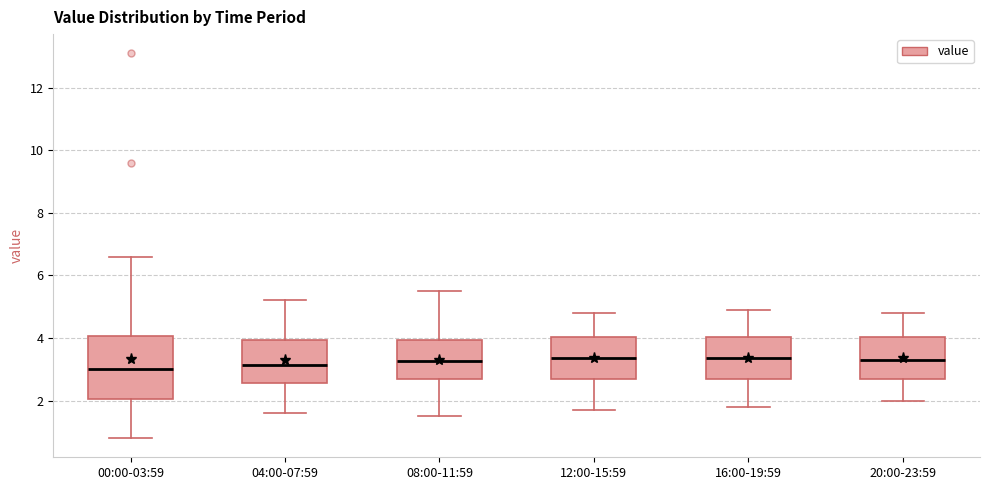

Reading left to right, read every box against the y-axis: the position of its median line, the range the box covers, and the ends of its whiskers. The values are not printed on the chart, so give them approximately, as read against the axis.

00:00-03:59: median 3.0, box 2.0 to 4.0, whiskers 0.8 to 6.6
04:00-07:59: median 3.2, box 2.6 to 4.0, whiskers 1.6 to 5.2
08:00-11:59: median 3.2, box 2.6 to 4.0, whiskers 1.6 to 5.6
12:00-15:59: median 3.4, box 2.6 to 4.0, whiskers 1.8 to 4.8
16:00-19:59: median 3.4, box 2.6 to 4.0, whiskers 1.8 to 5.0
20:00-23:59: median 3.4, box 2.6 to 4.0, whiskers 2.0 to 4.8